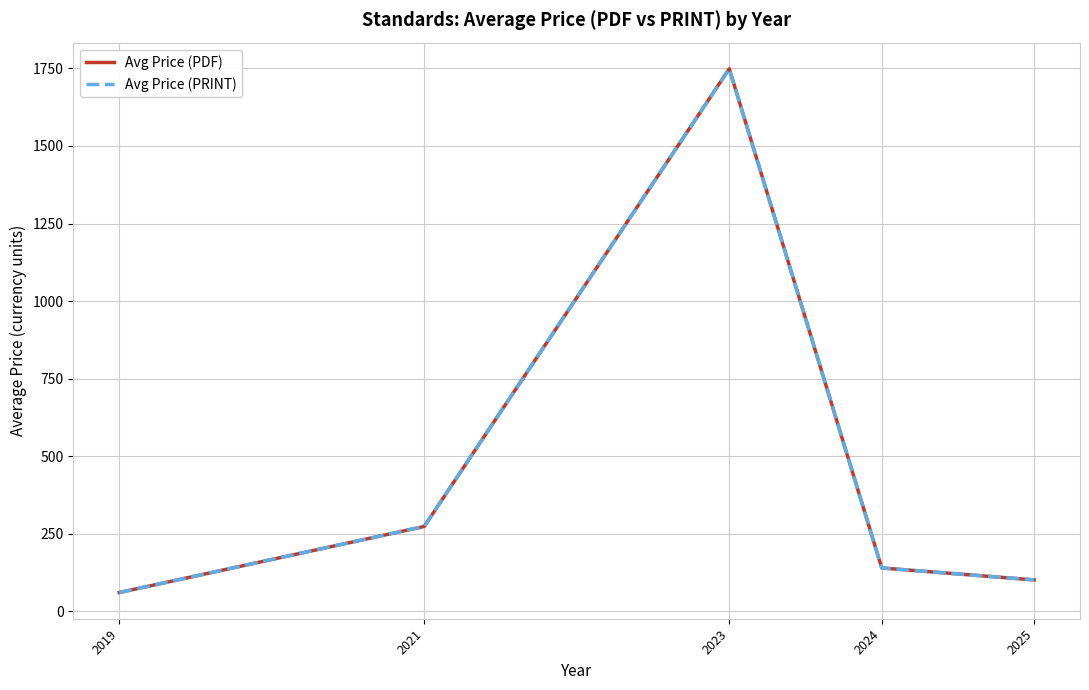

True or false: Avg Price (PRINT) and Avg Price (PDF) intersect in this chart.

False